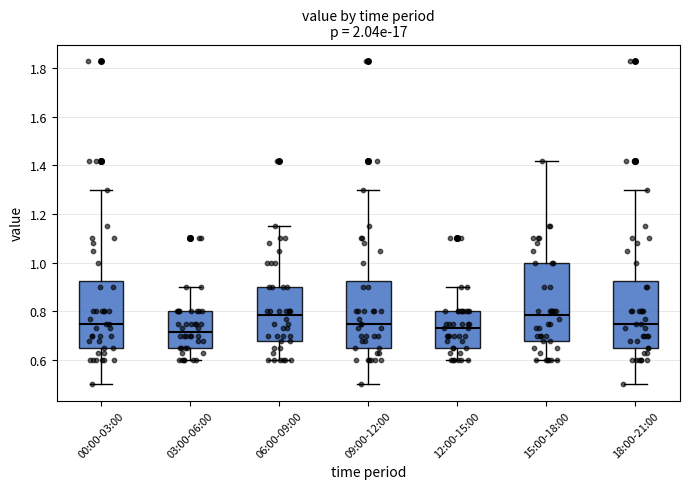

Where does the median line of the box for 12:00-15:00 sit on the y-axis? The values are not printed on the chart, so give them approximately, as read against the axis.

0.74